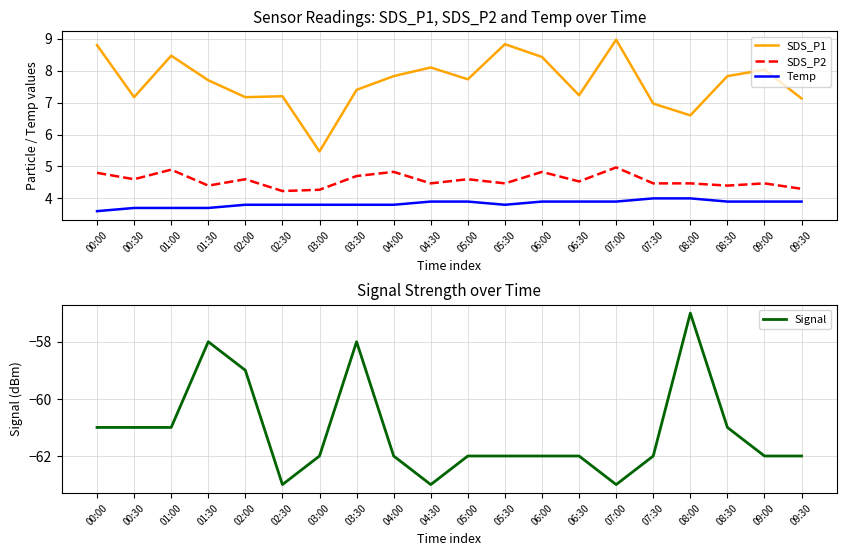

How many data points in Signal are above -62?

8